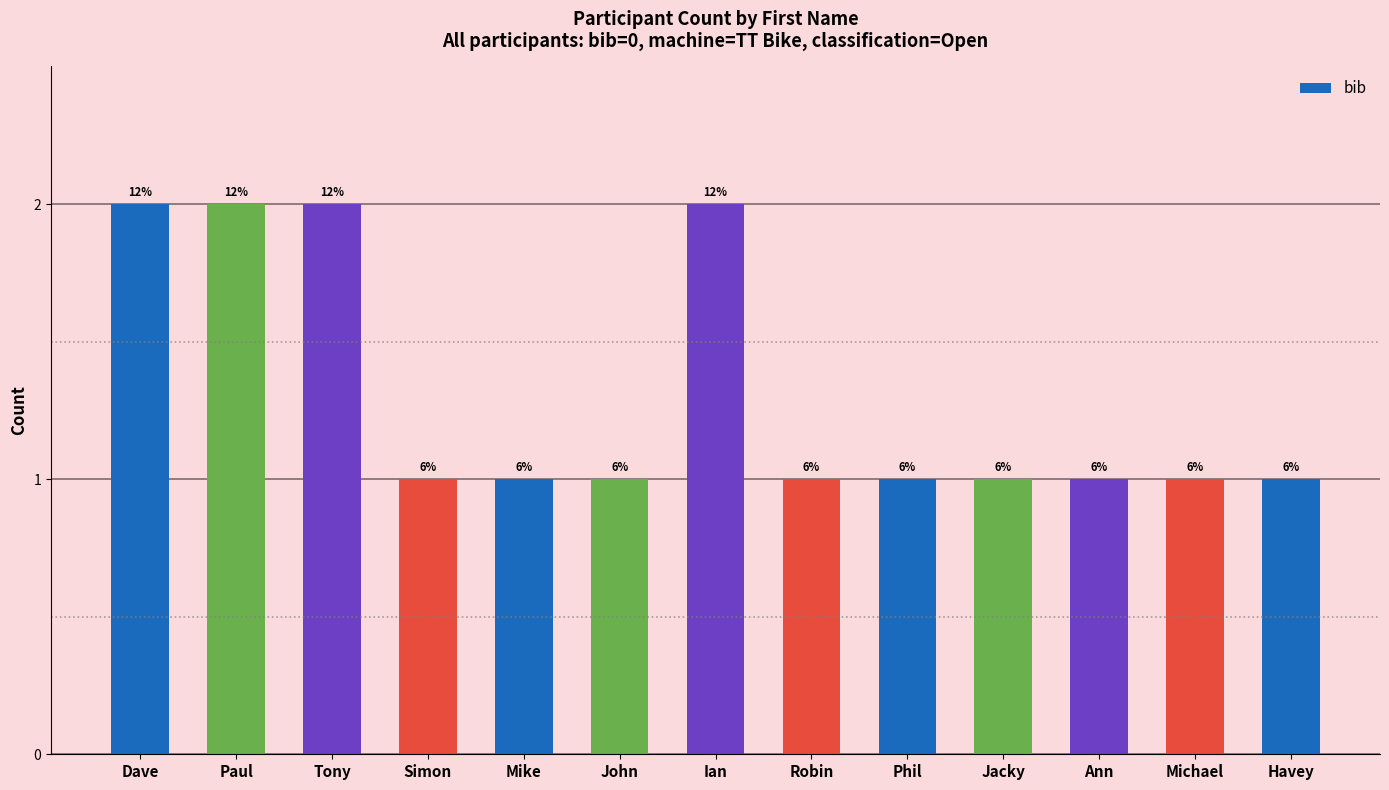

What is the difference between the second highest and minimum values?

1